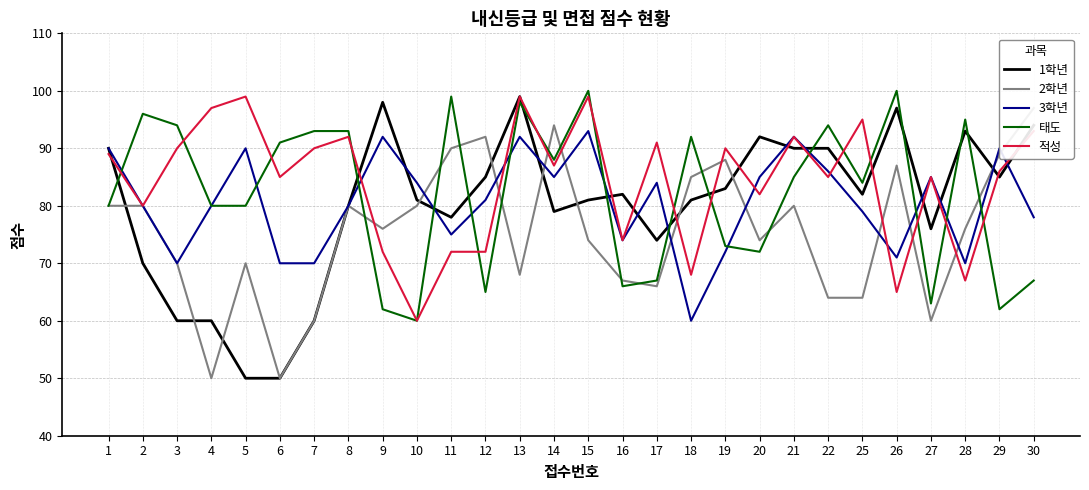

What is the sum of all 3학년 values?

2258